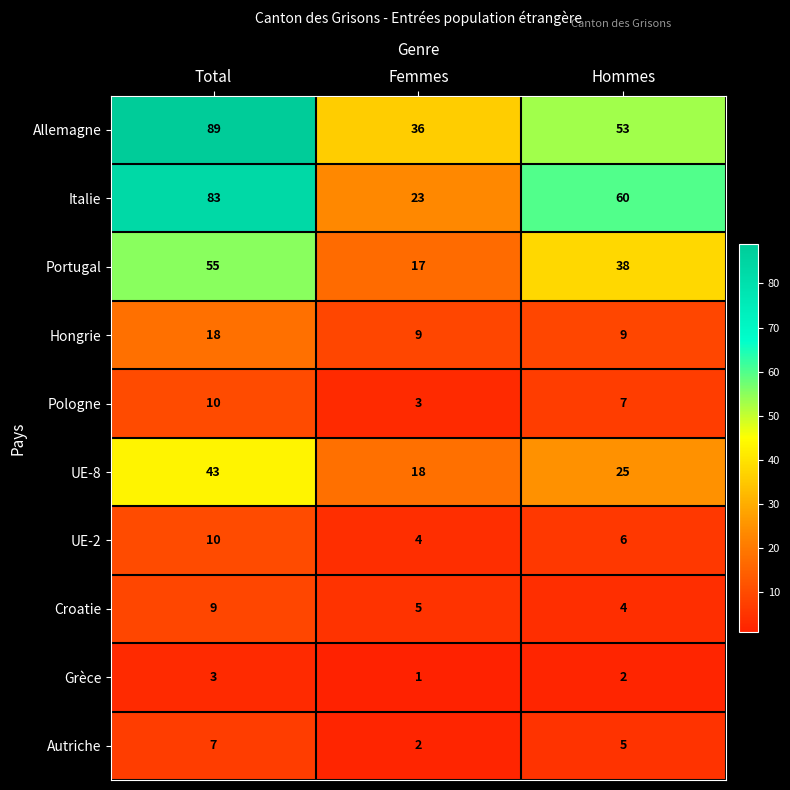

Between Total and Femmes, which series saw the biggest shift?

Italie